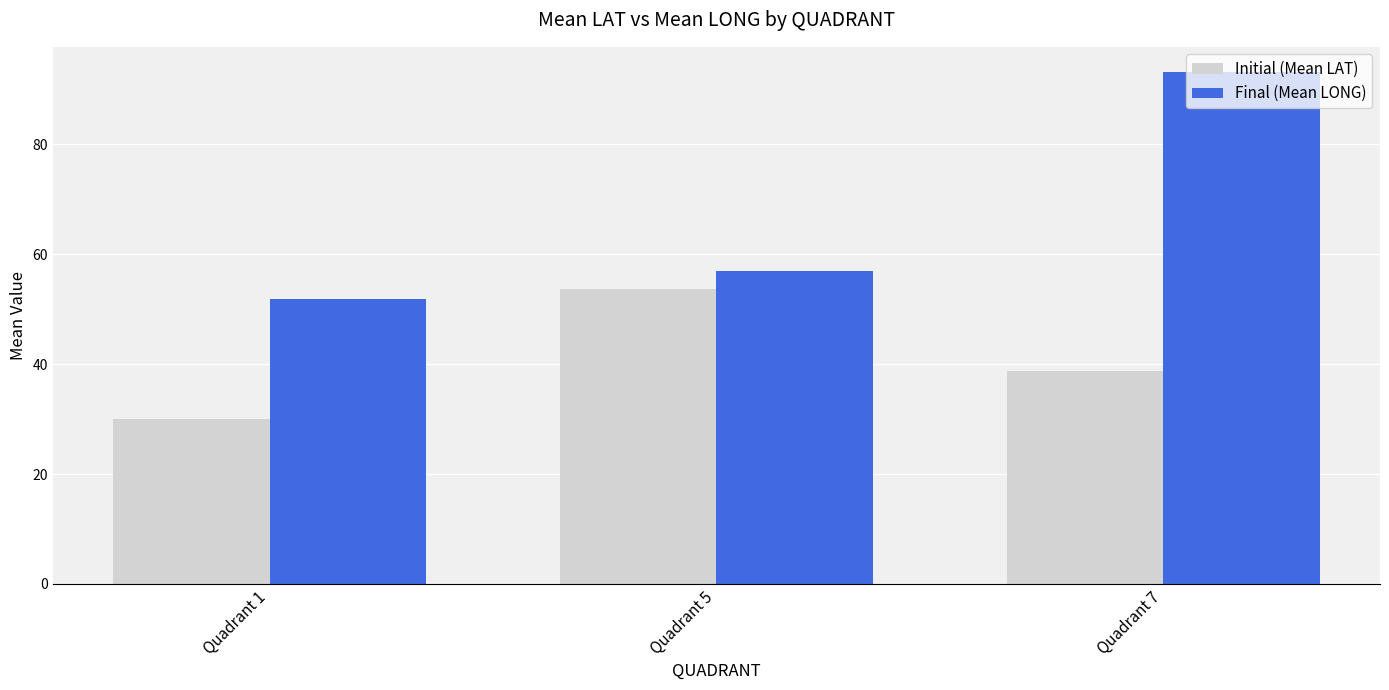

What is the difference between the highest and lowest values at Quadrant 5?

3.2